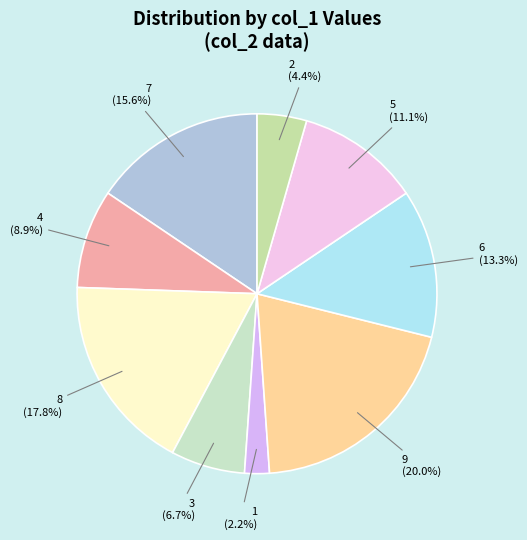

What is the smallest slice in the pie chart?

1 (2.2%)